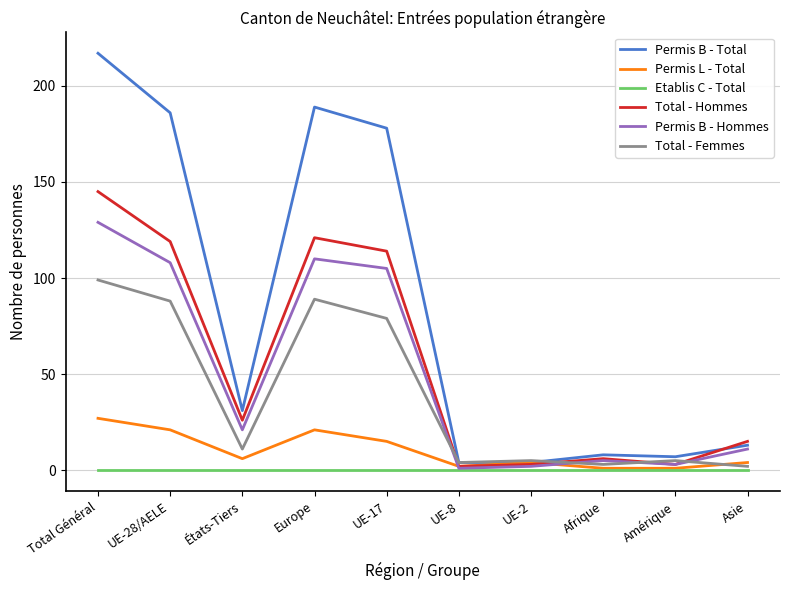

What position from the right is États-Tiers?

8